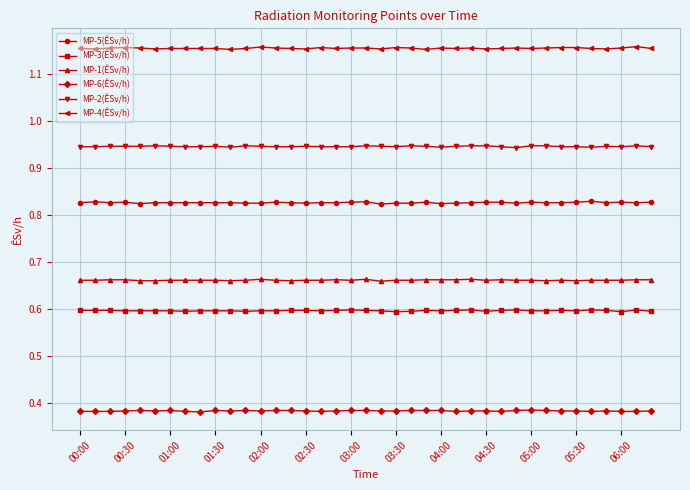

Rank the series by their maximum value, from highest to lowest.

MP-4(ÊSv/h), MP-2(ÊSv/h), MP-5(ÊSv/h), MP-1(ÊSv/h), MP-3(ÊSv/h), MP-6(ÊSv/h)